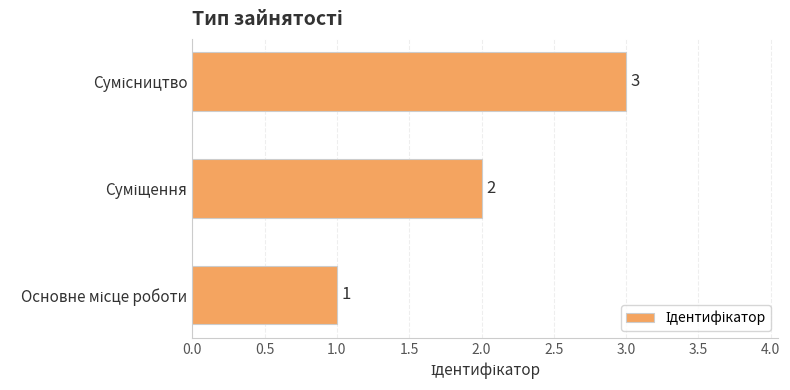

What is the sum of all values?

6